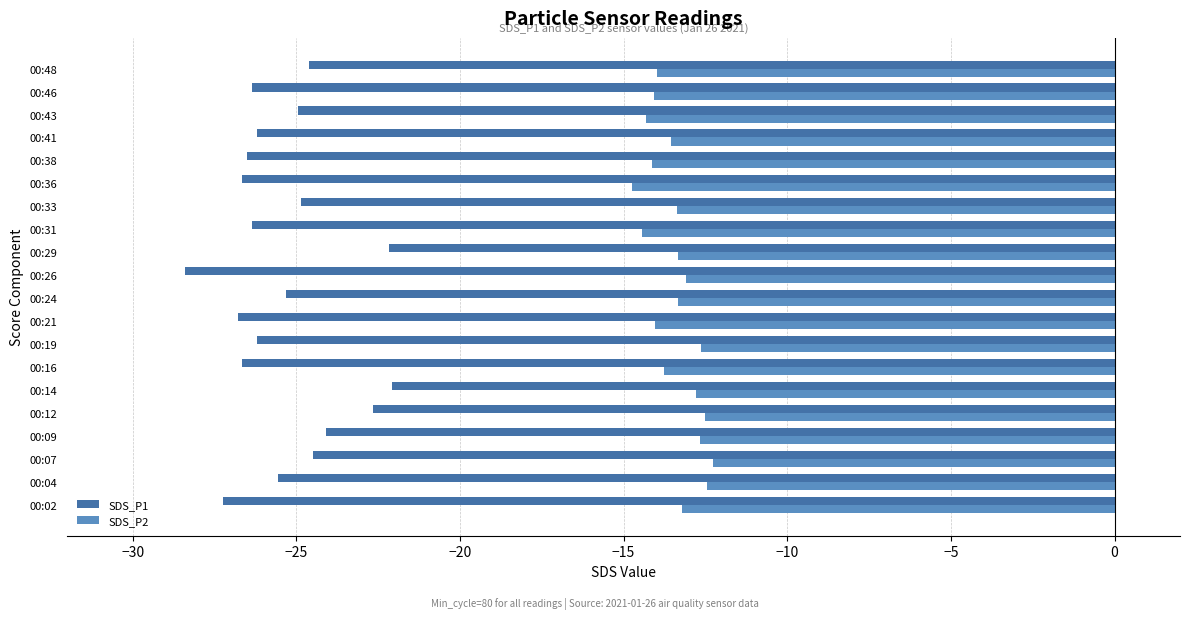

What is the sum of all SDS_P1 values?

-508.1